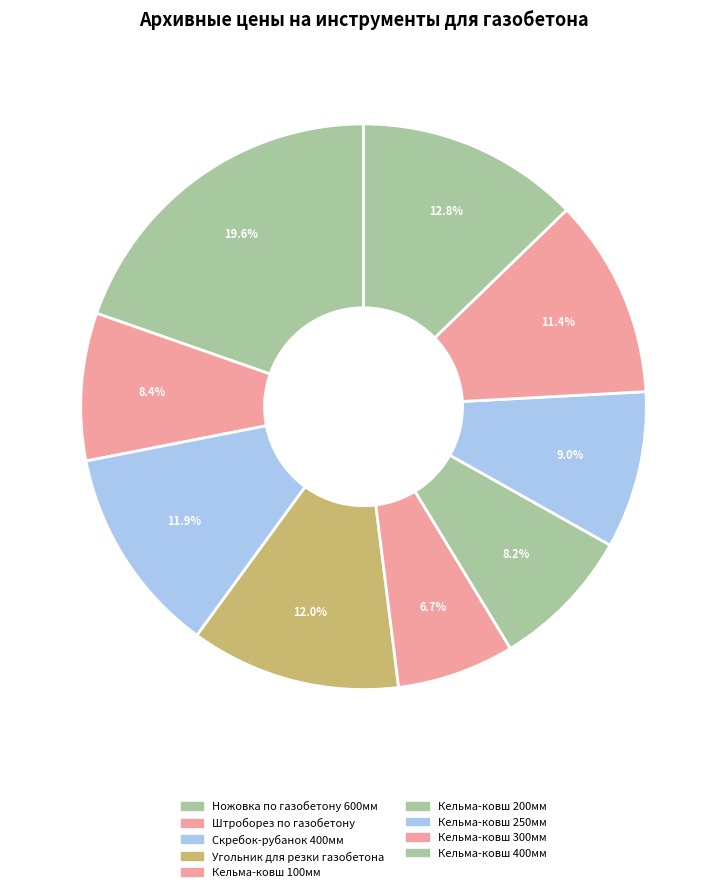

What is the smallest slice in the pie chart?

Кельма-ковш 100мм